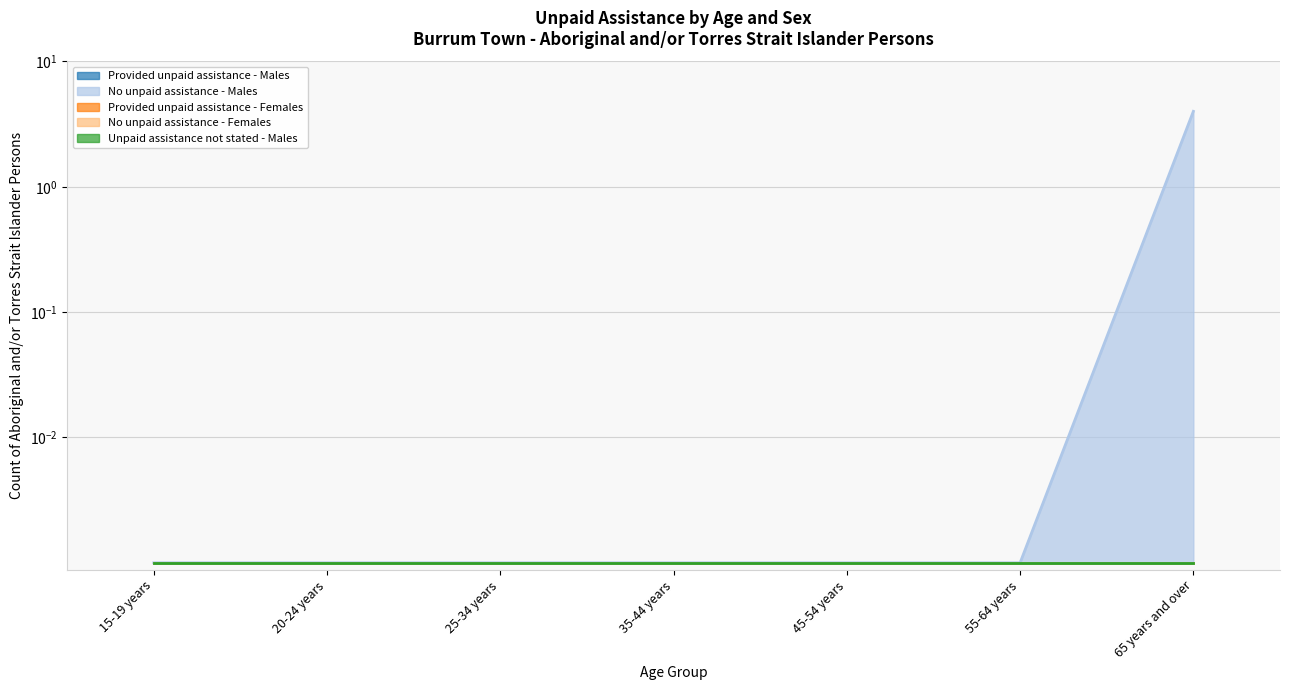

What is the total value across all series at 65 years and over?

4